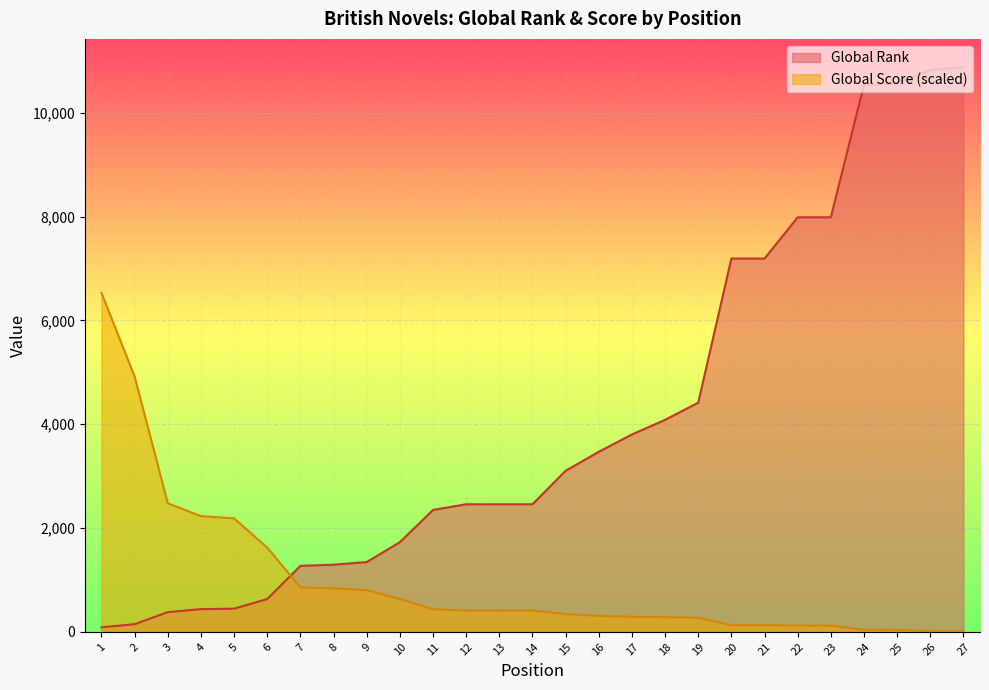

True or false: Global Score has more than 1 points higher than both neighbors.

False